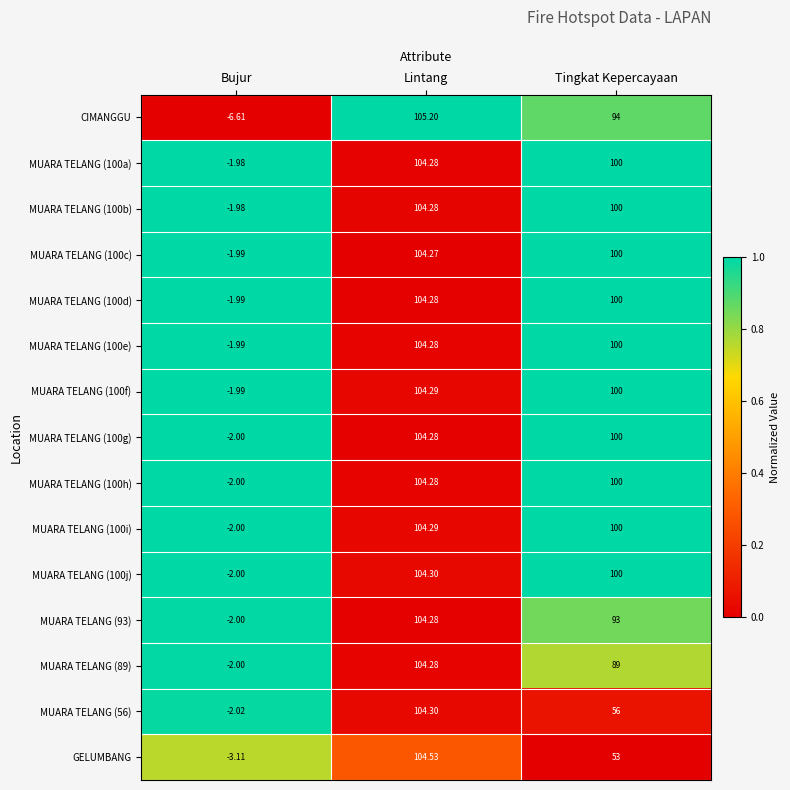

Count the number of categories in the chart.

3